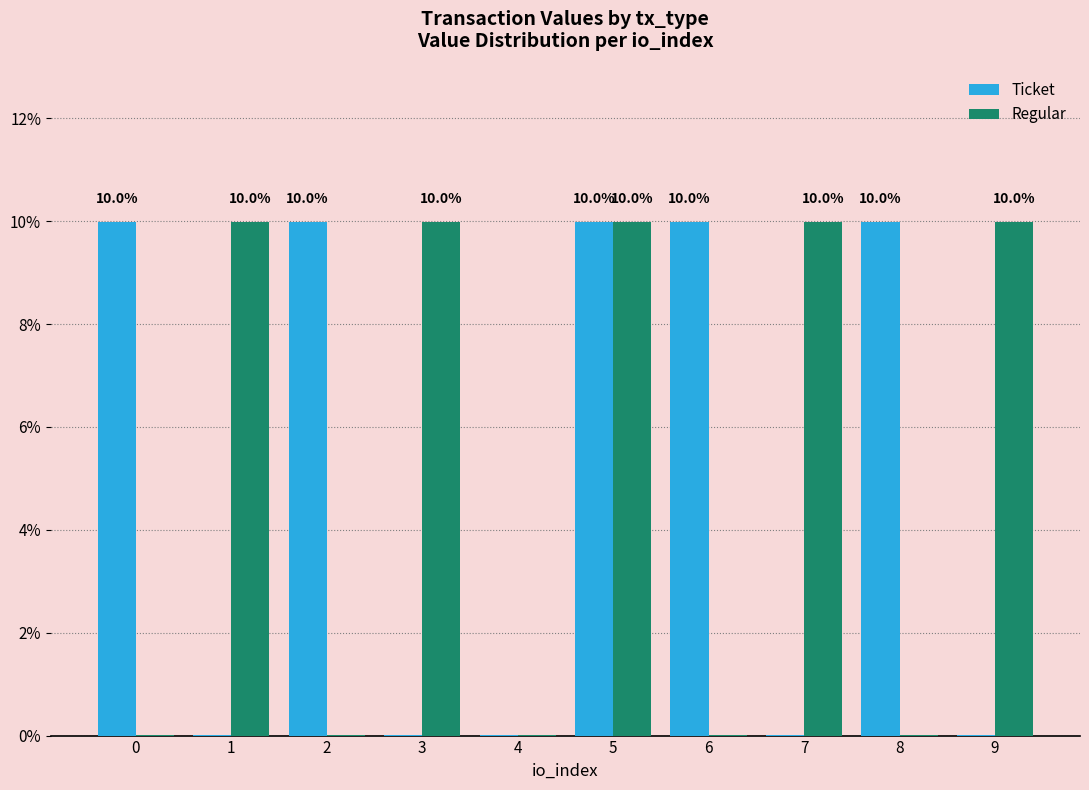

What is the sum of all Regular values?

50.0